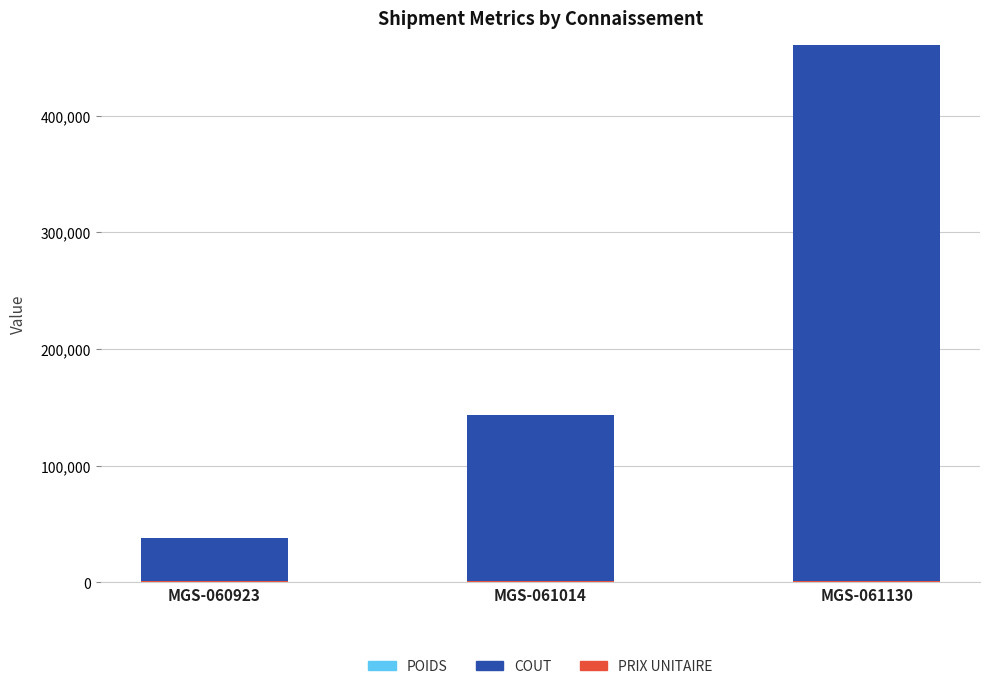

At which category is the sum across all series the highest?

MGS-061130